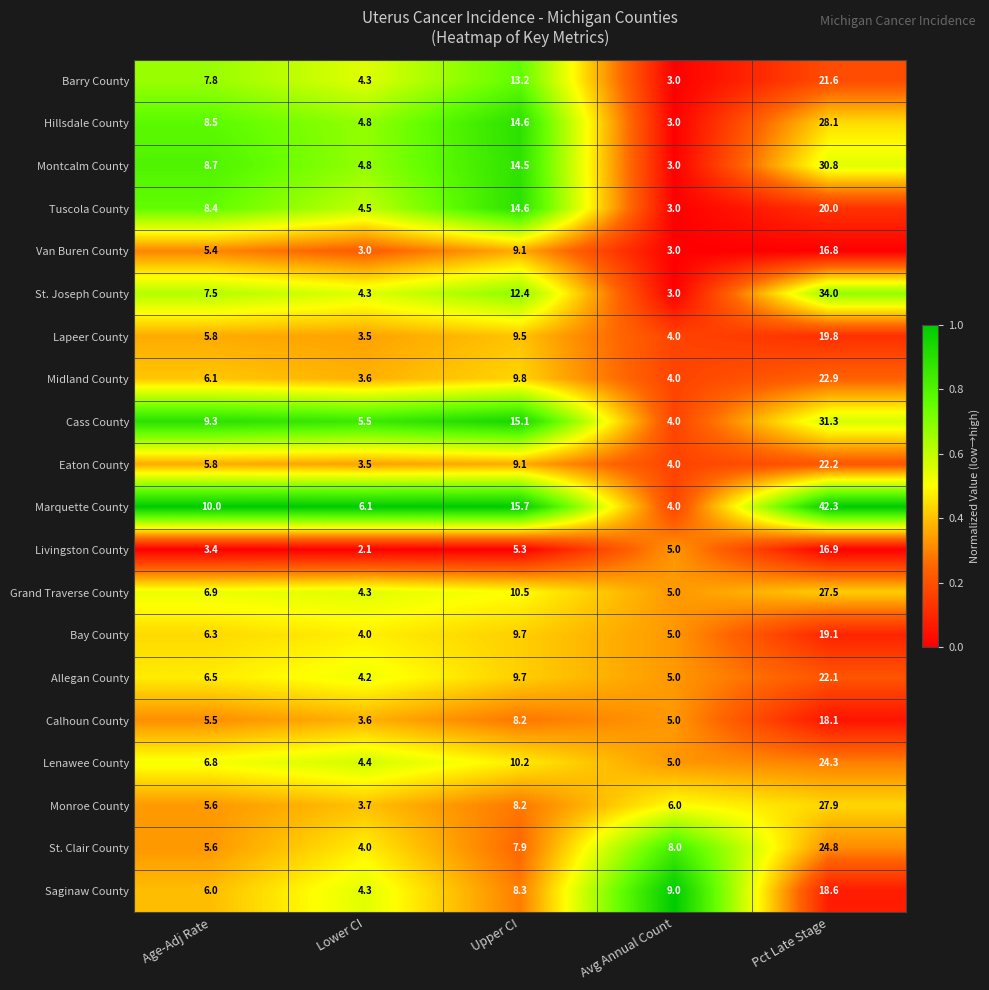

At which category does the chart reach its peak across all series?

Pct Late Stage